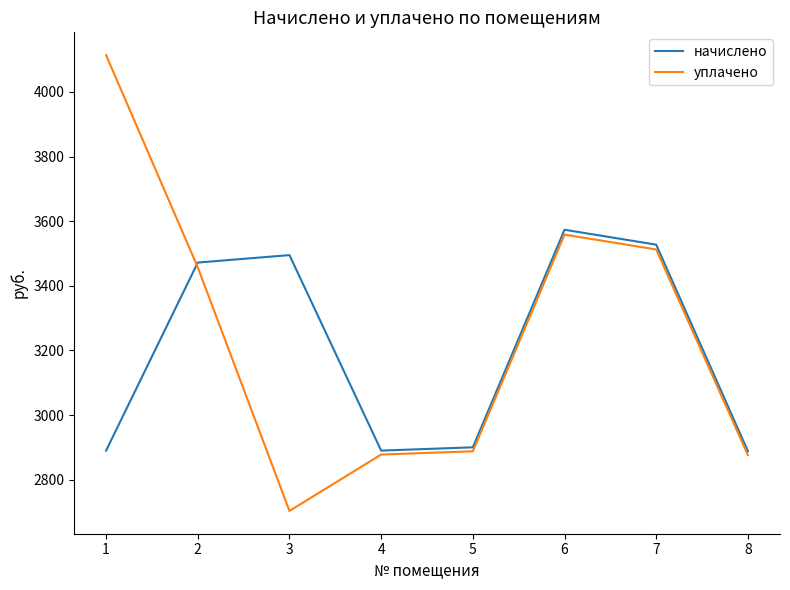

What is the difference between the second highest and second lowest values in the уплачено series?

682.1